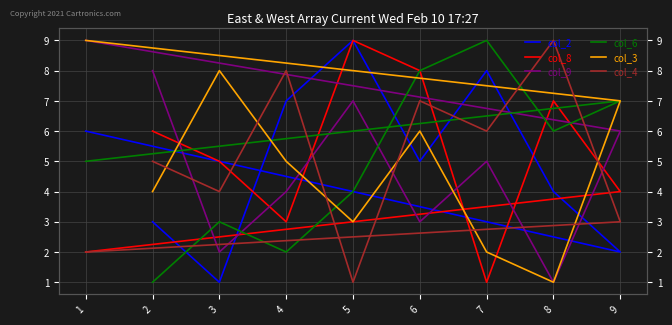

Reading left to right, what are all the values shown in this chart?

col_2: 3	1	7	9	5	8	4	2	6
col_8: 6	5	3	9	8	1	7	4	2
col_9: 8	2	4	7	3	5	1	6	9
col_6: 1	3	2	4	8	9	6	7	5
col_3: 4	8	5	3	6	2	1	7	9
col_4: 5	4	8	1	7	6	9	3	2